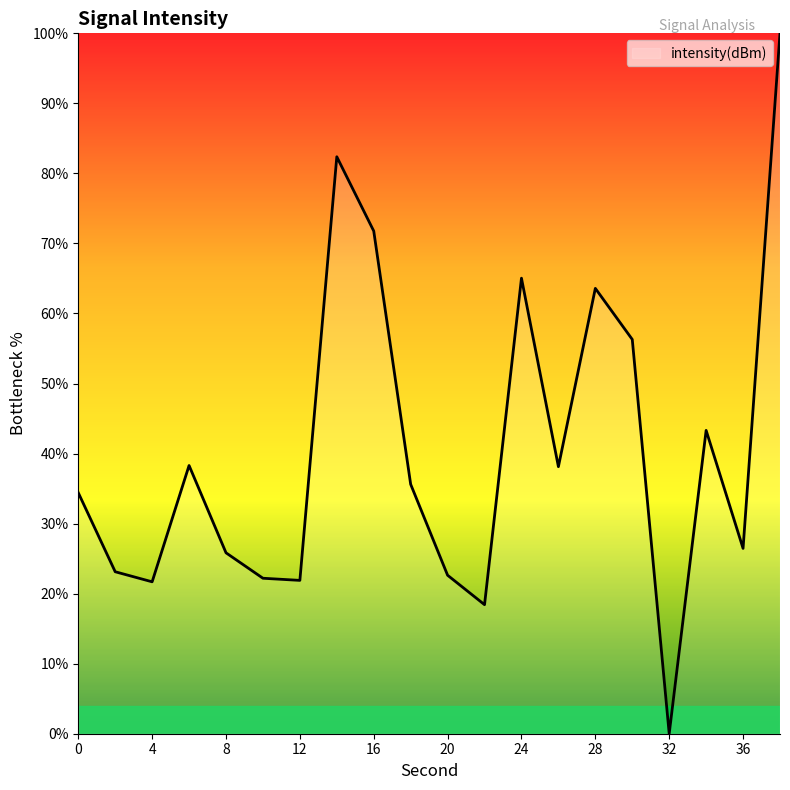

What is the difference between the maximum and minimum values?

100.0